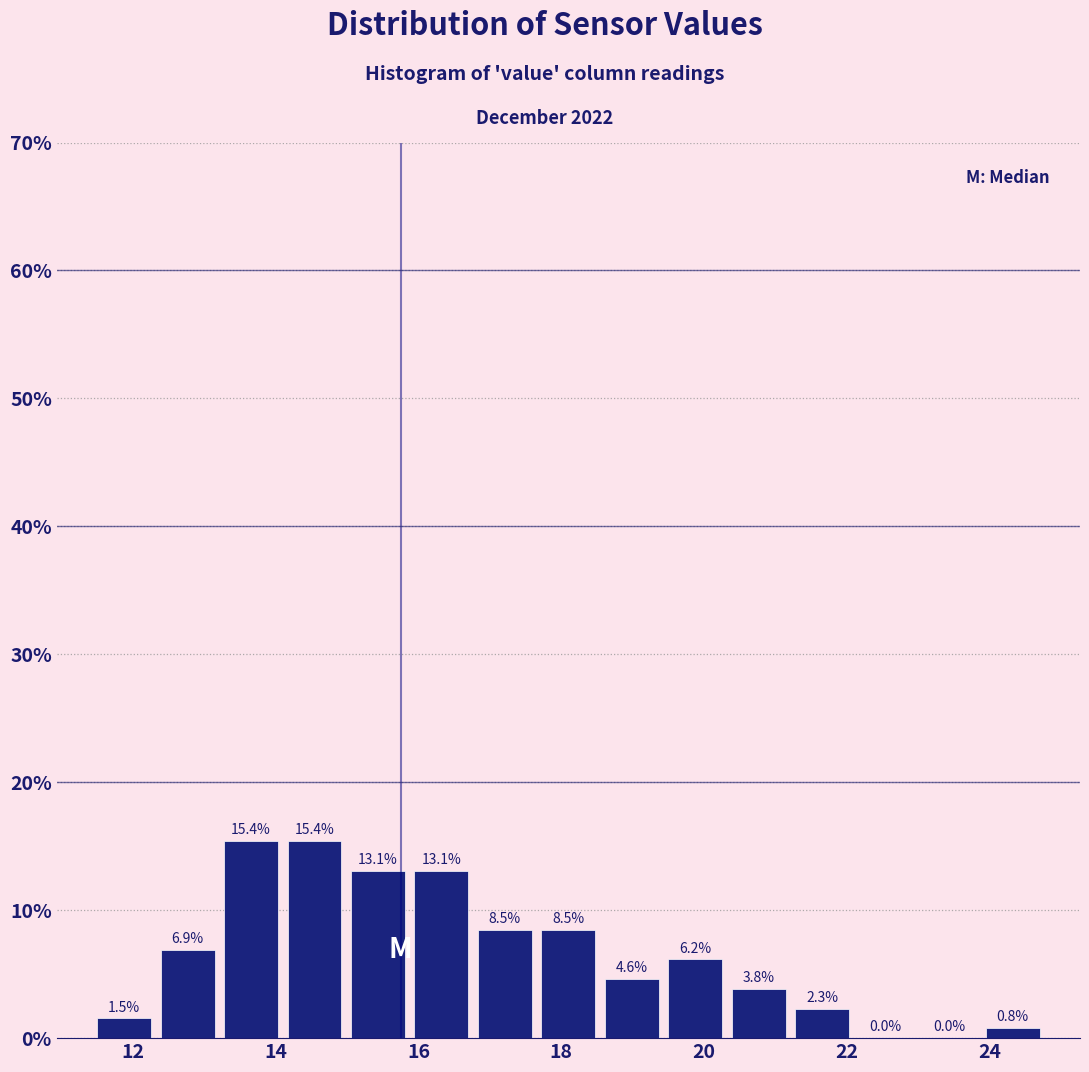

Reading left to right, transcribe this chart: for each bar, give the range it covers on the x-axis and its height. The bar edges are not printed on the chart, so give them approximately, as read against the axis.

11.4 to 12.4: 1.5
12.4 to 13.2: 6.9
13.2 to 14.0: 15.4
14.0 to 15.0: 15.4
15.0 to 15.8: 13.1
15.8 to 16.8: 13.1
16.8 to 17.6: 8.5
17.6 to 18.6: 8.5
18.6 to 19.4: 4.6
19.4 to 20.4: 6.2
20.4 to 21.2: 3.8
21.2 to 22.2: 2.3
22.2 to 23.0: 0.0
23.0 to 23.8: 0.0
23.8 to 24.8: 0.8